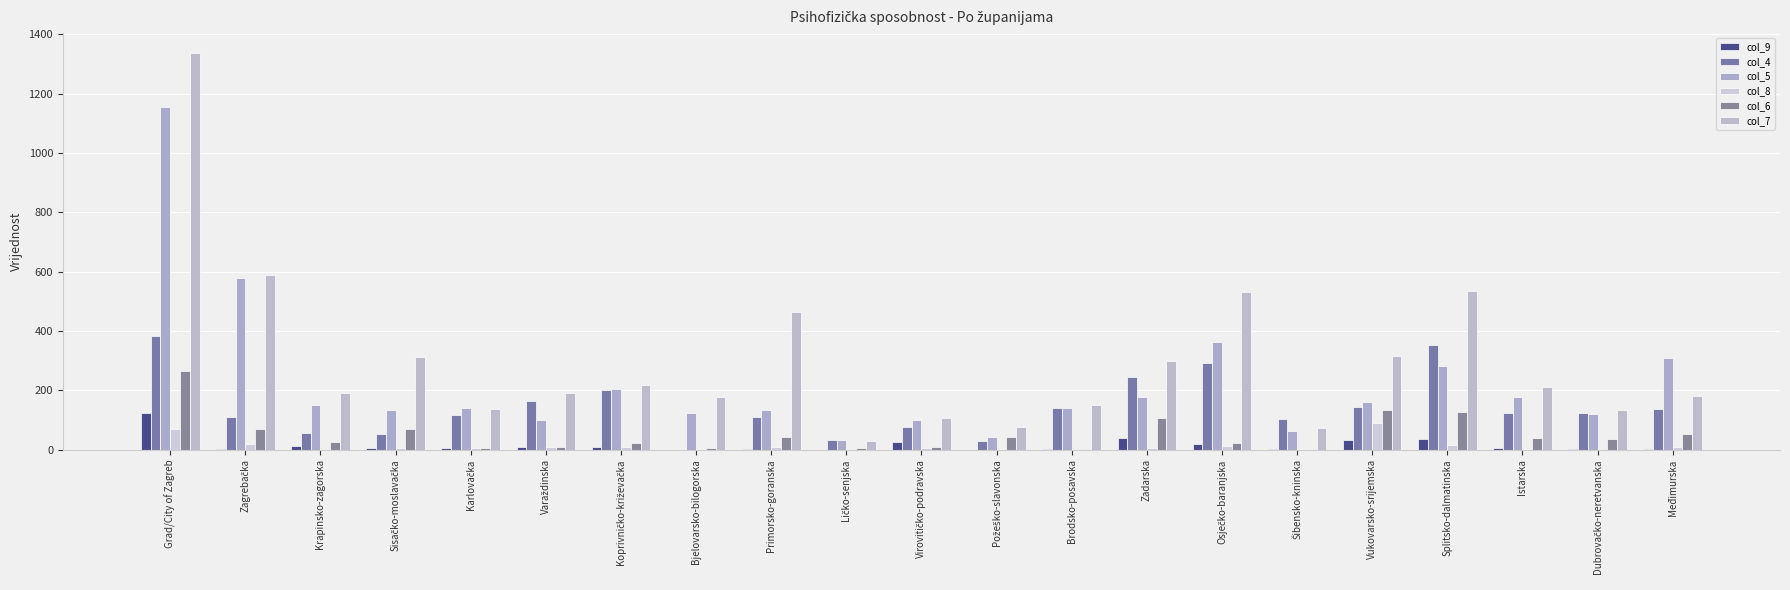

How many data points does each series have?

21